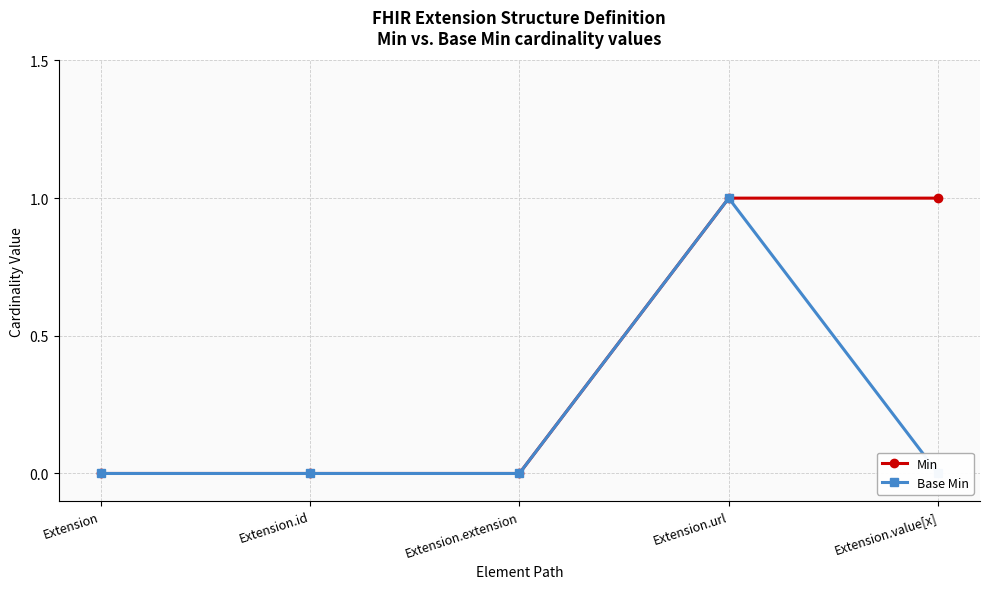

True or false: Min and Base Min cross at least once.

False